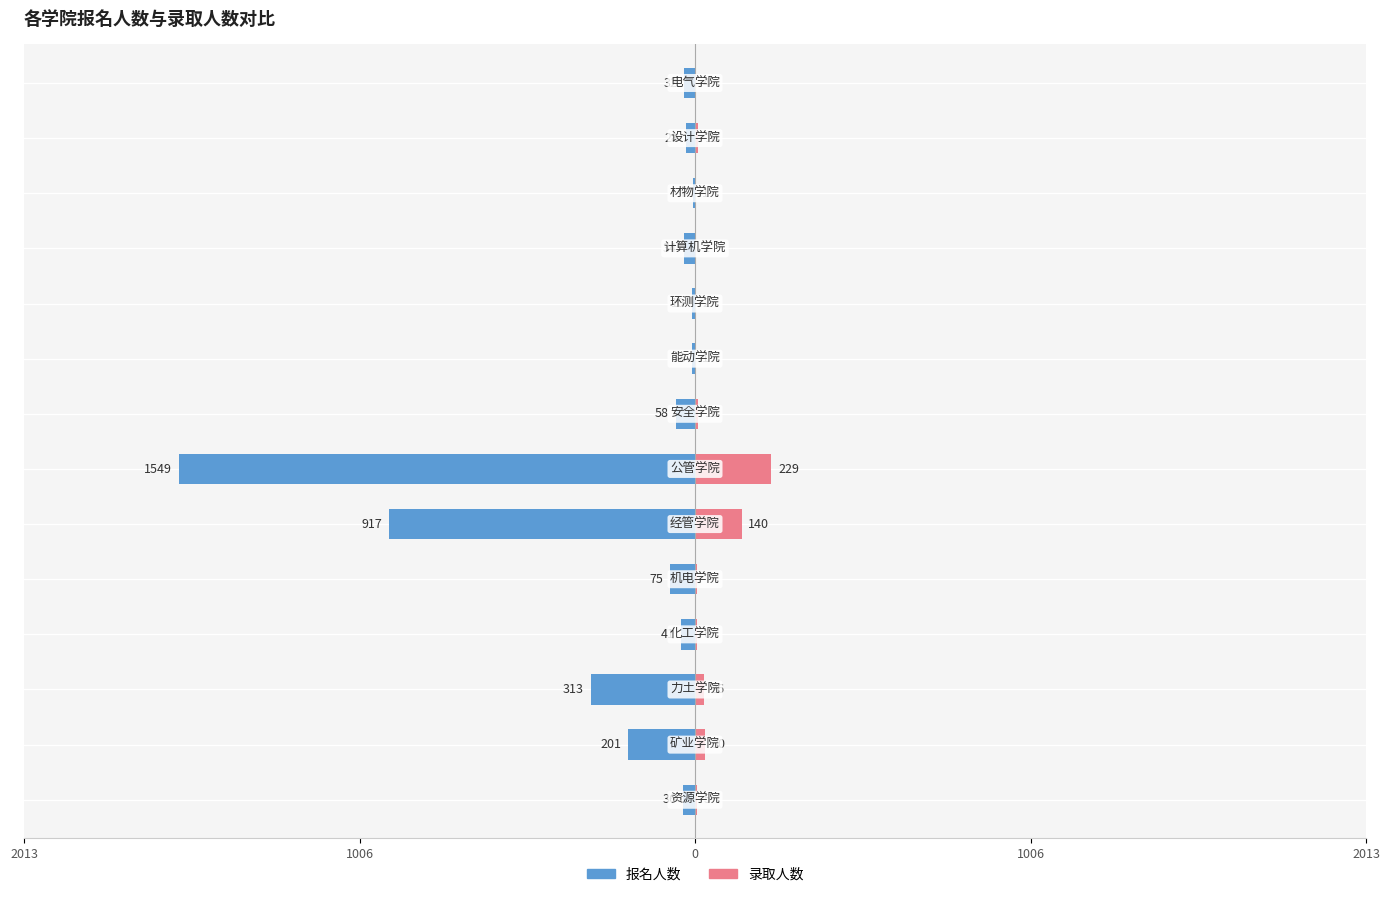

Count the number of categories in the chart.

14